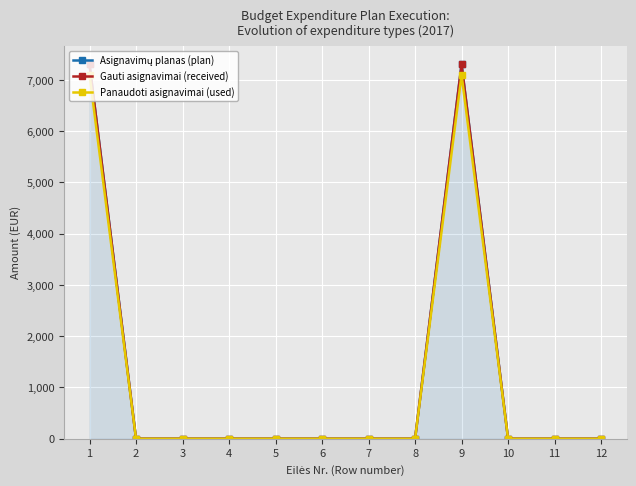

Which series has the widest spread of values?

Asignavimų planas (plan)